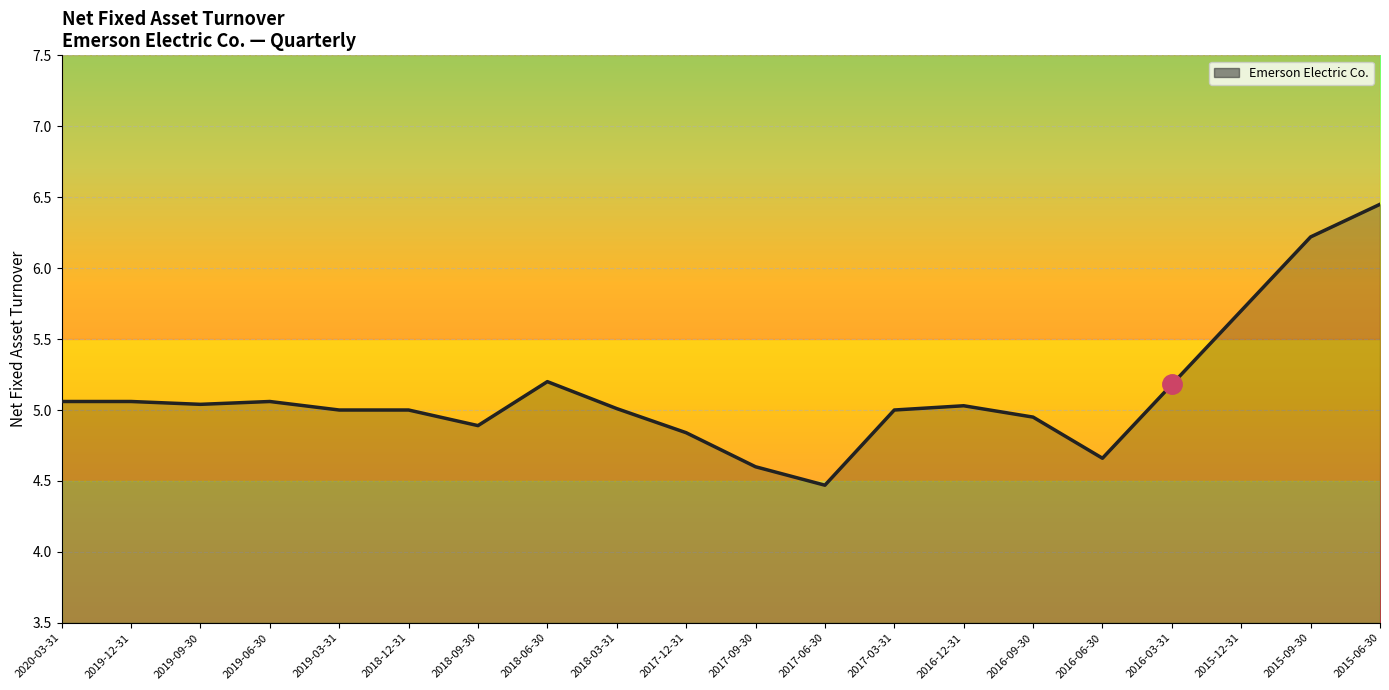

What is the ratio of the value at 2016-06-30 to the value at 2017-12-31?

1.0